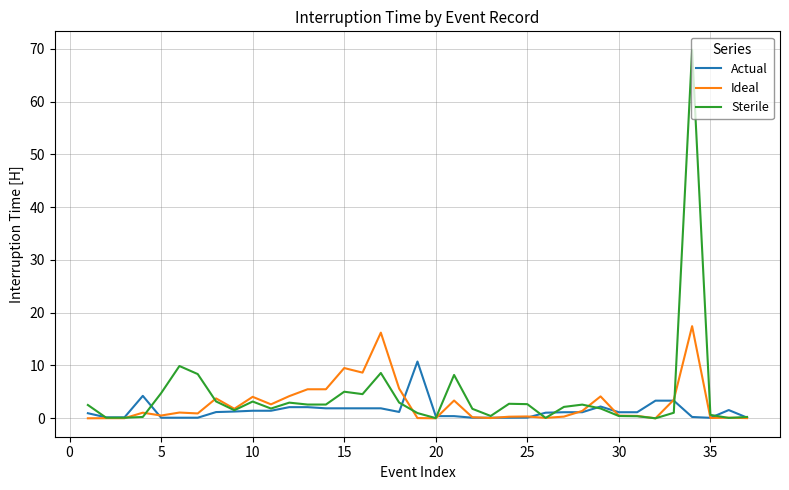

Rank the series by their maximum value, from highest to lowest.

Sterile, Ideal, Actual